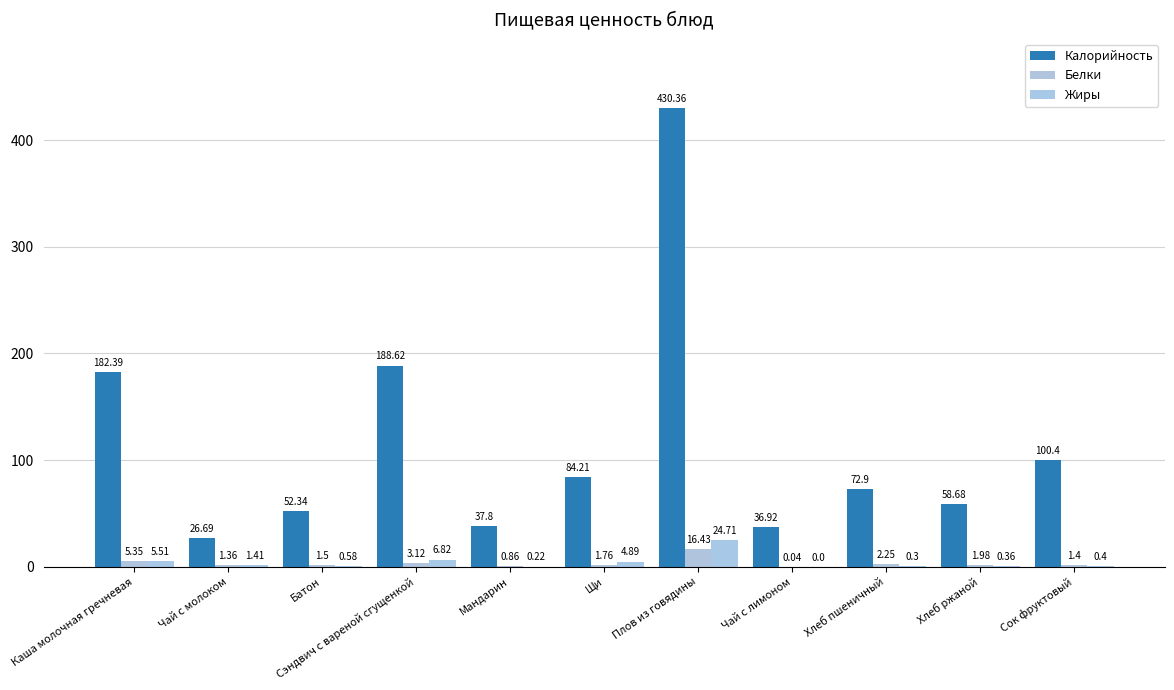

What is the total value across all series at Чай с лимоном?

37.0